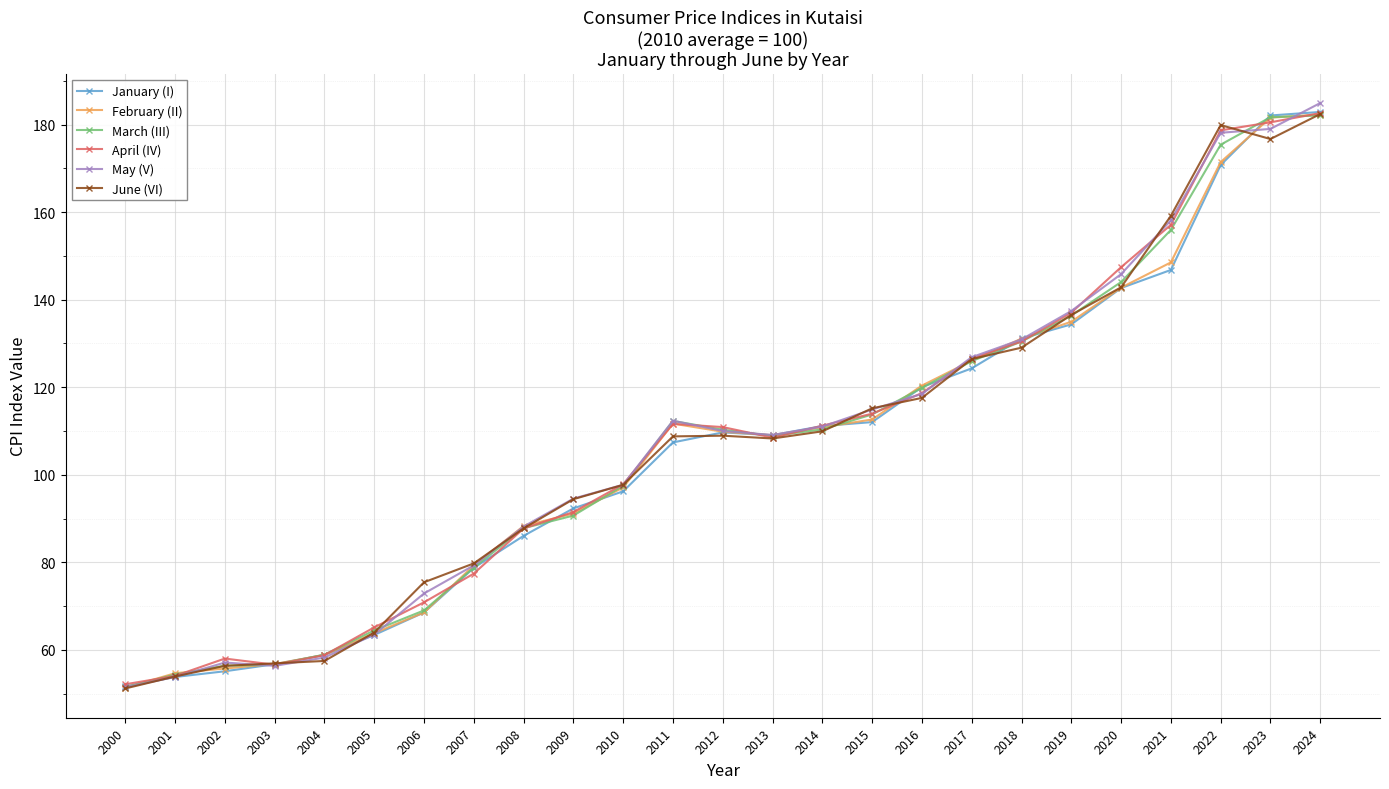

What is the value of the May (V) point at the 21st from the left?

145.8